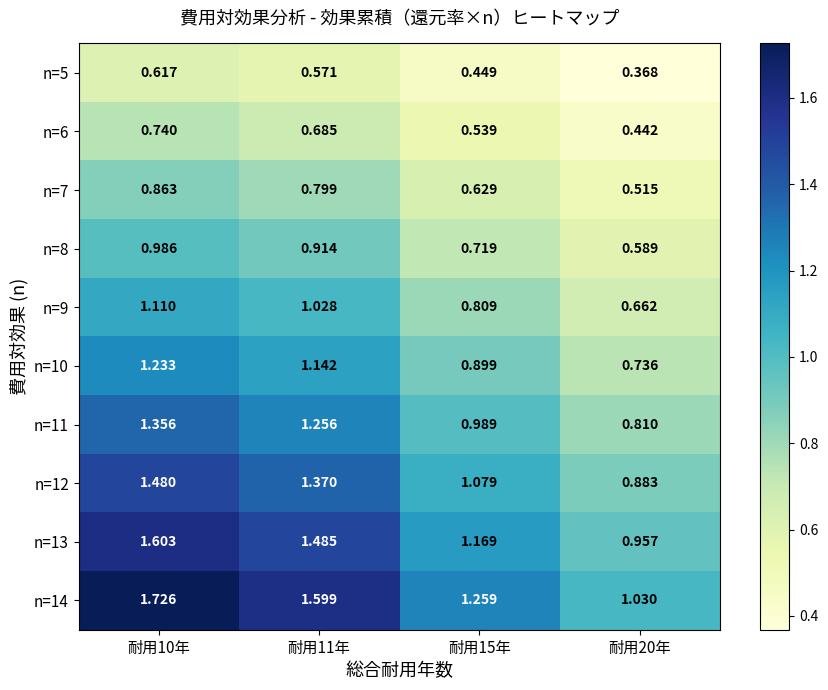

Is the value of n=13 at 耐用10年 greater than the value of n=11 at 耐用10年?

Yes